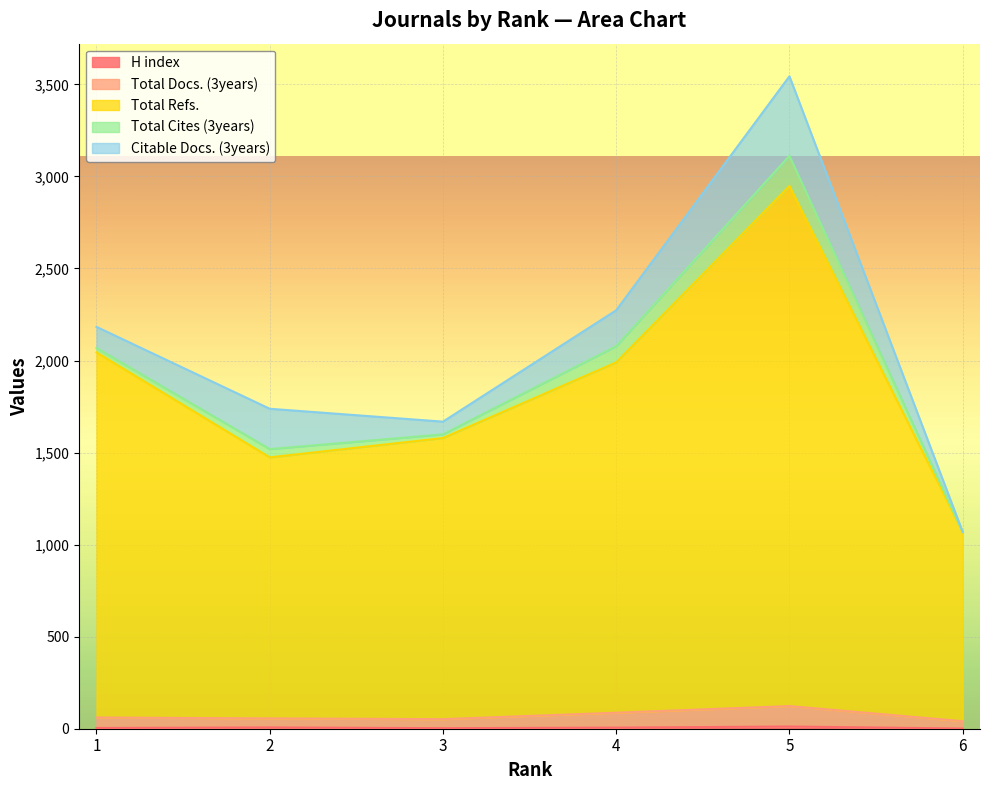

Which series has the largest total across all categories?

Total Refs.